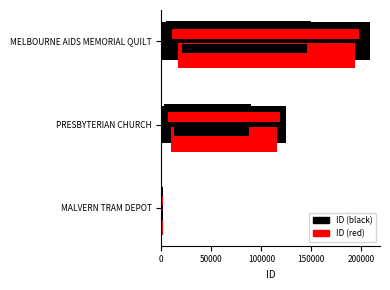

Is it true that ID (red) equals 1817.3 at 0?

True